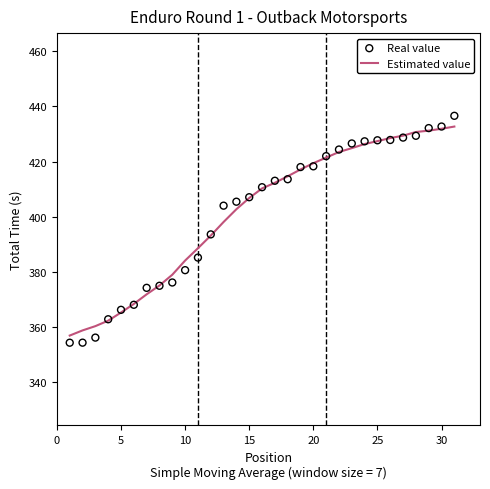

Which series has the widest spread of Y values?

Real value